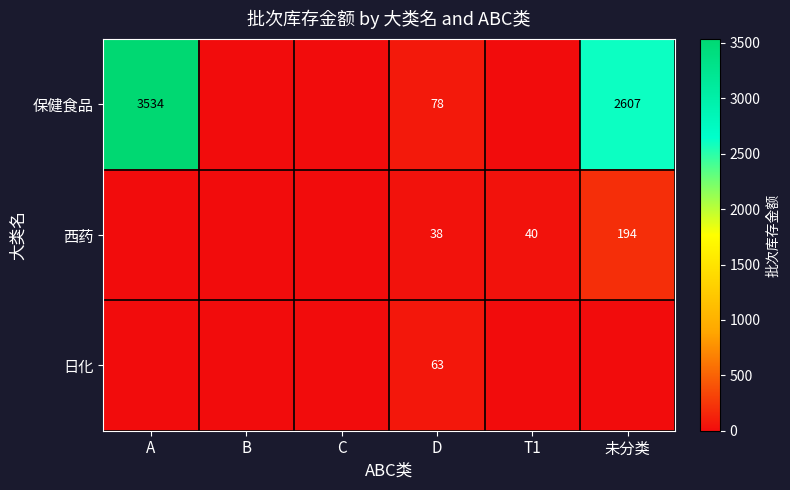

The 保健食品 series shows 1494 at A. True or false?

False